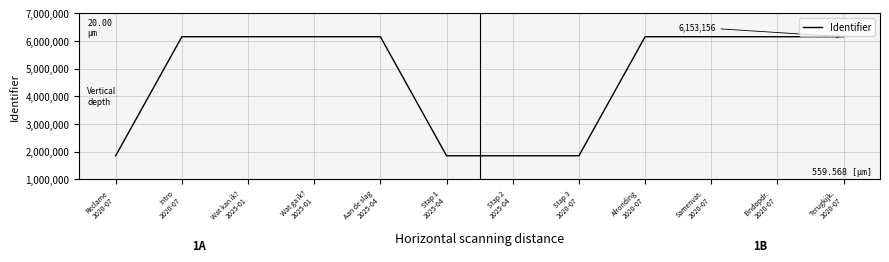

What is the maximum value shown in the chart?

6153156